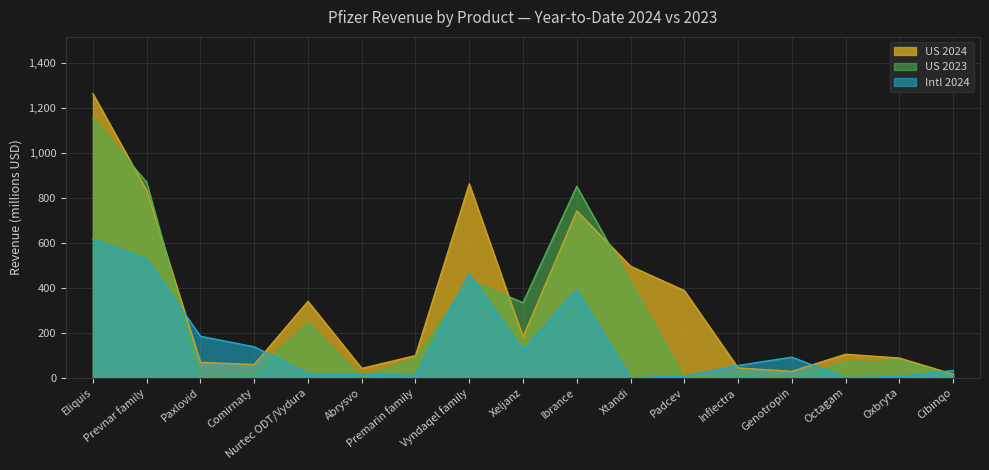

What is the value of the Intl 2024 point at the 6th from the left?

15